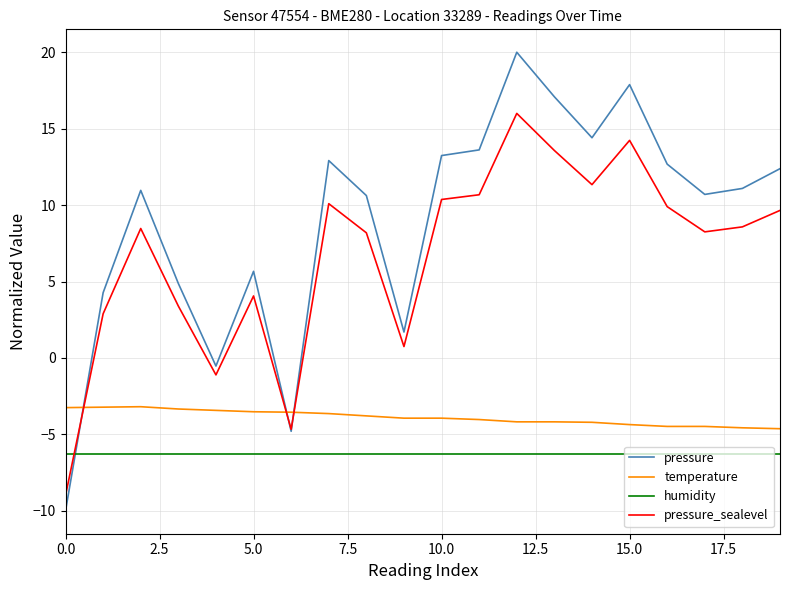

What is the highest value of the temperature series?

-3.2